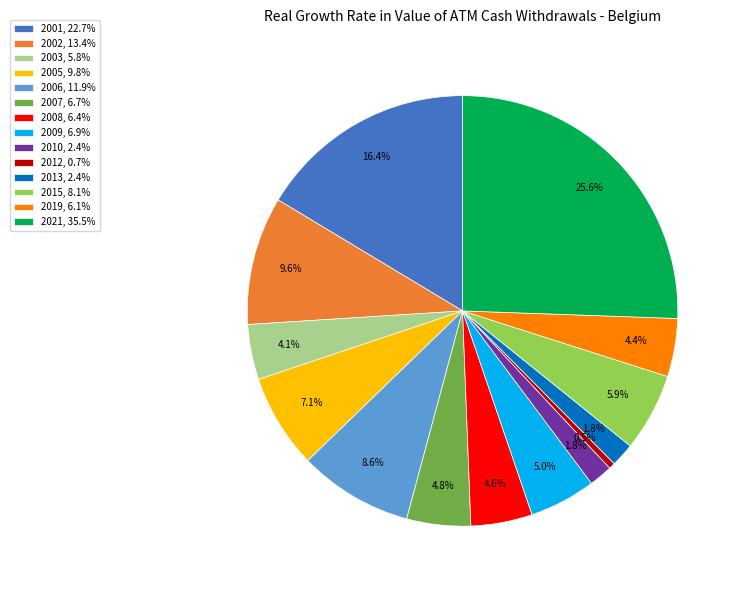

Which category has the biggest portion of the pie?

2021